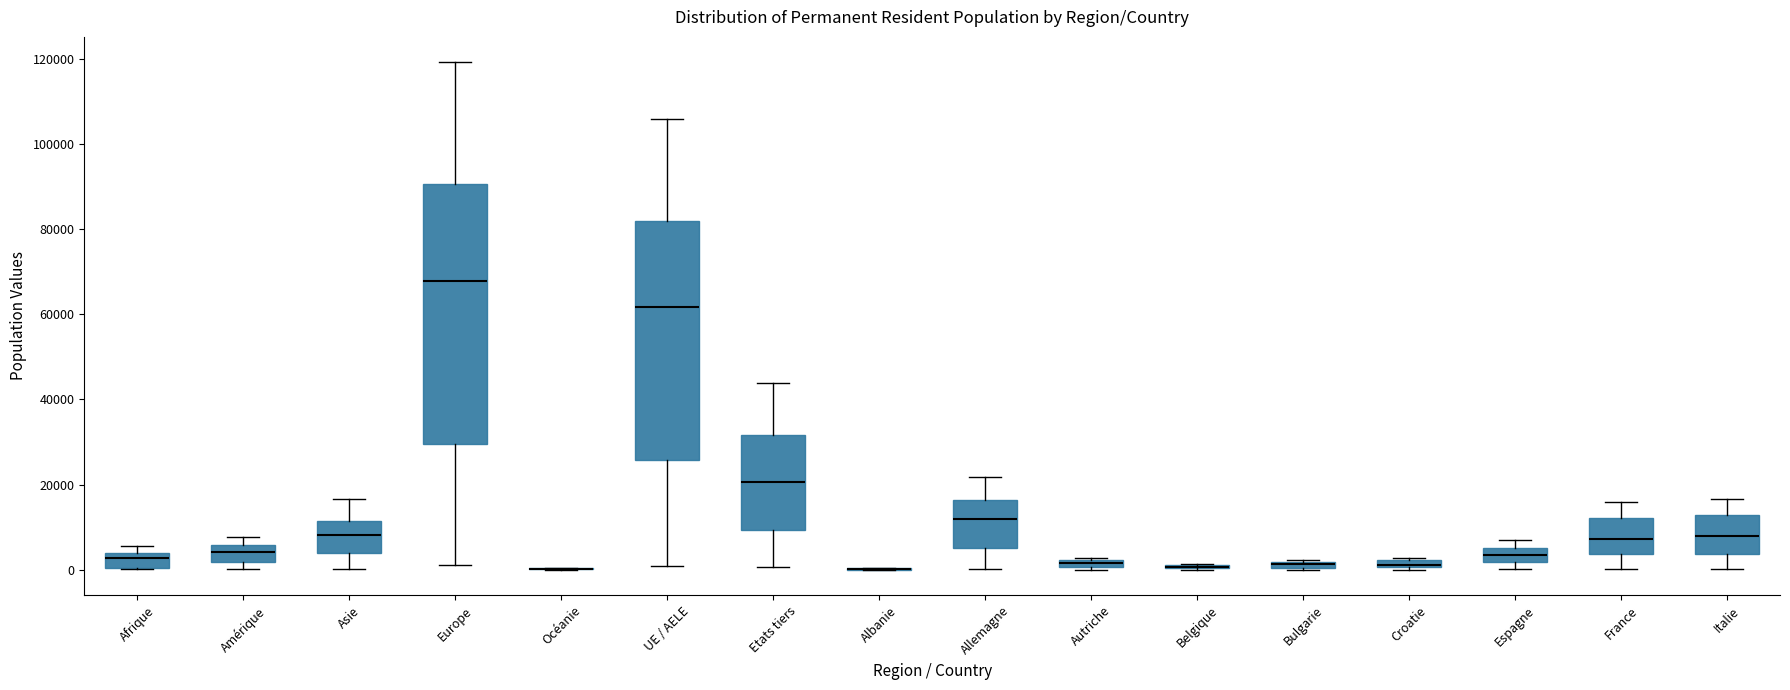

Which box is the tallest, from its lower edge to its upper edge?

Europe